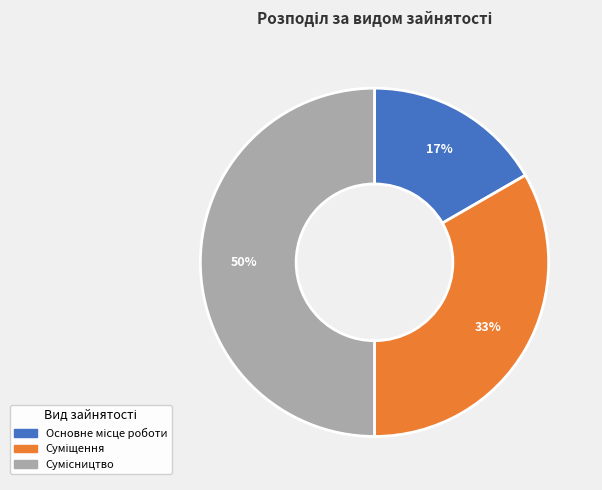

To the nearest percent, what is the difference between the largest and smallest slice percentages?

33%